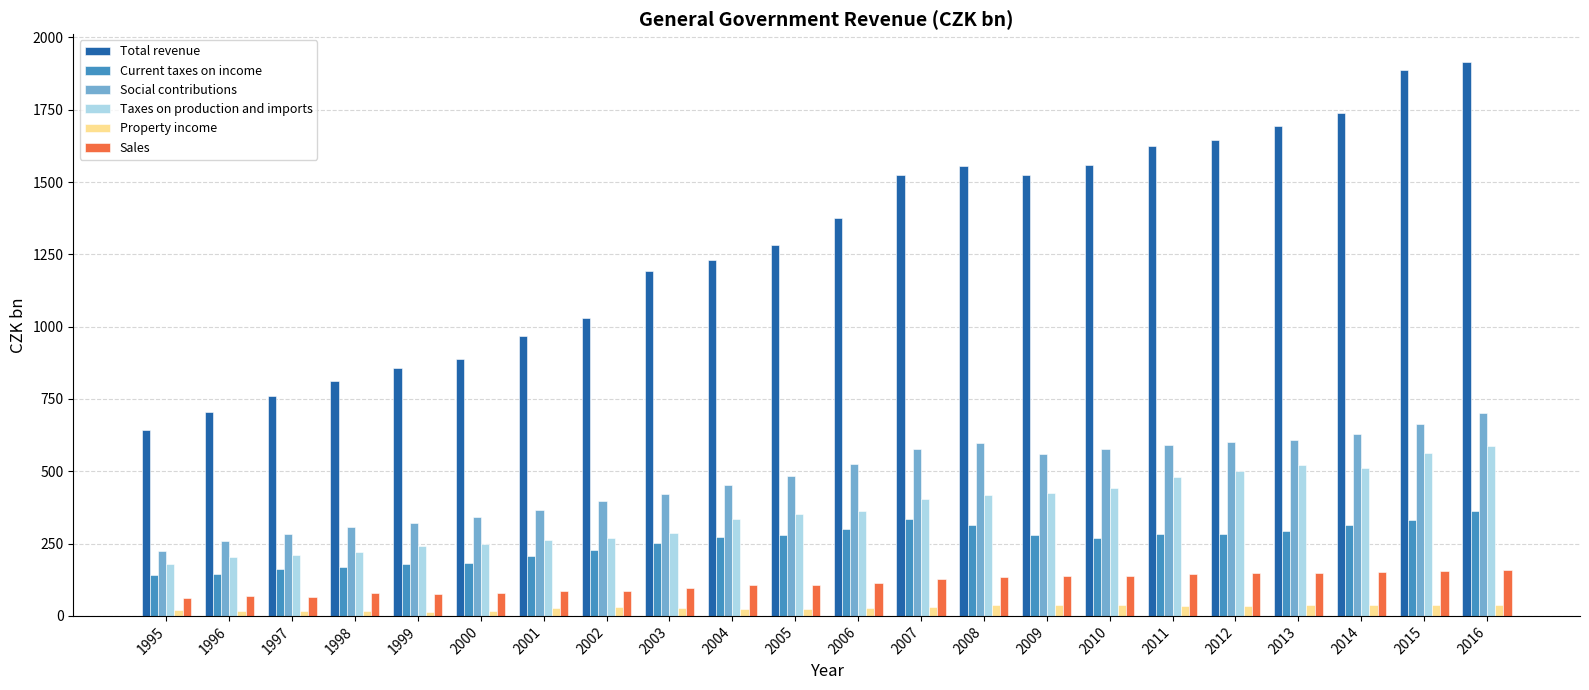

Are the bars grouped side by side (vs. stacked)?

Yes